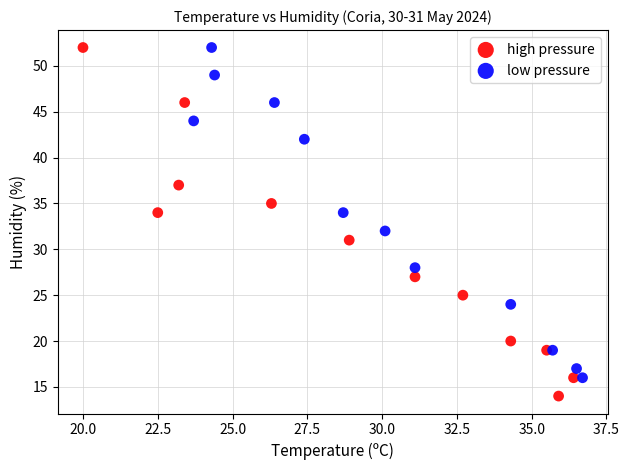

Which series reaches the minimum Y coordinate?

high pressure